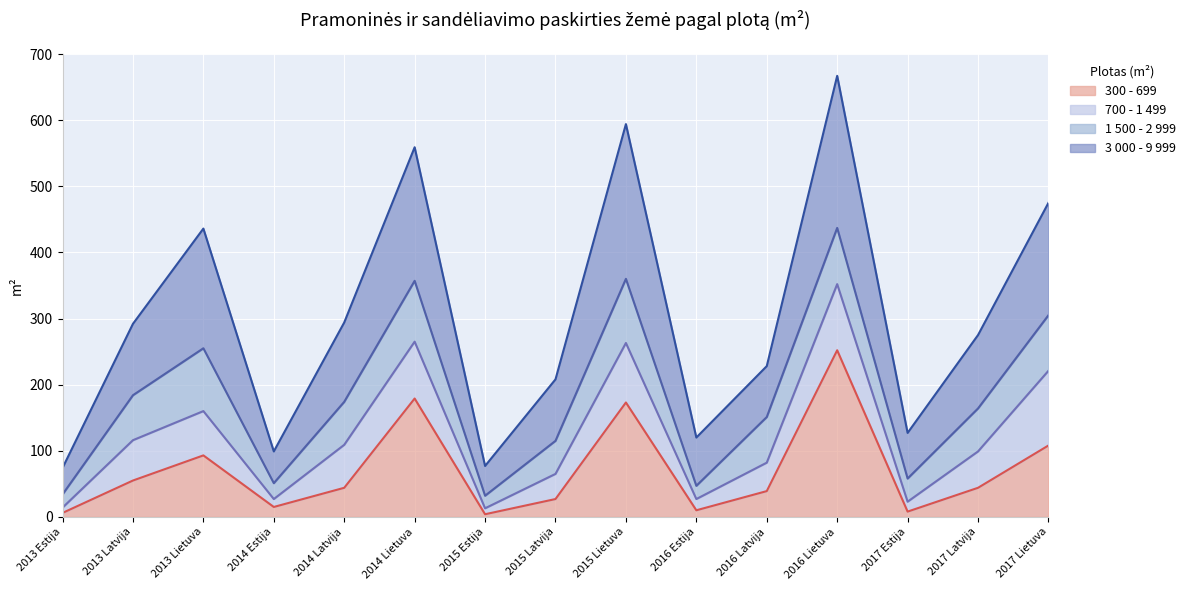

What is the difference between the 3 000 - 9 999 values at 2017 Lietuva and 2016 Estija?

355